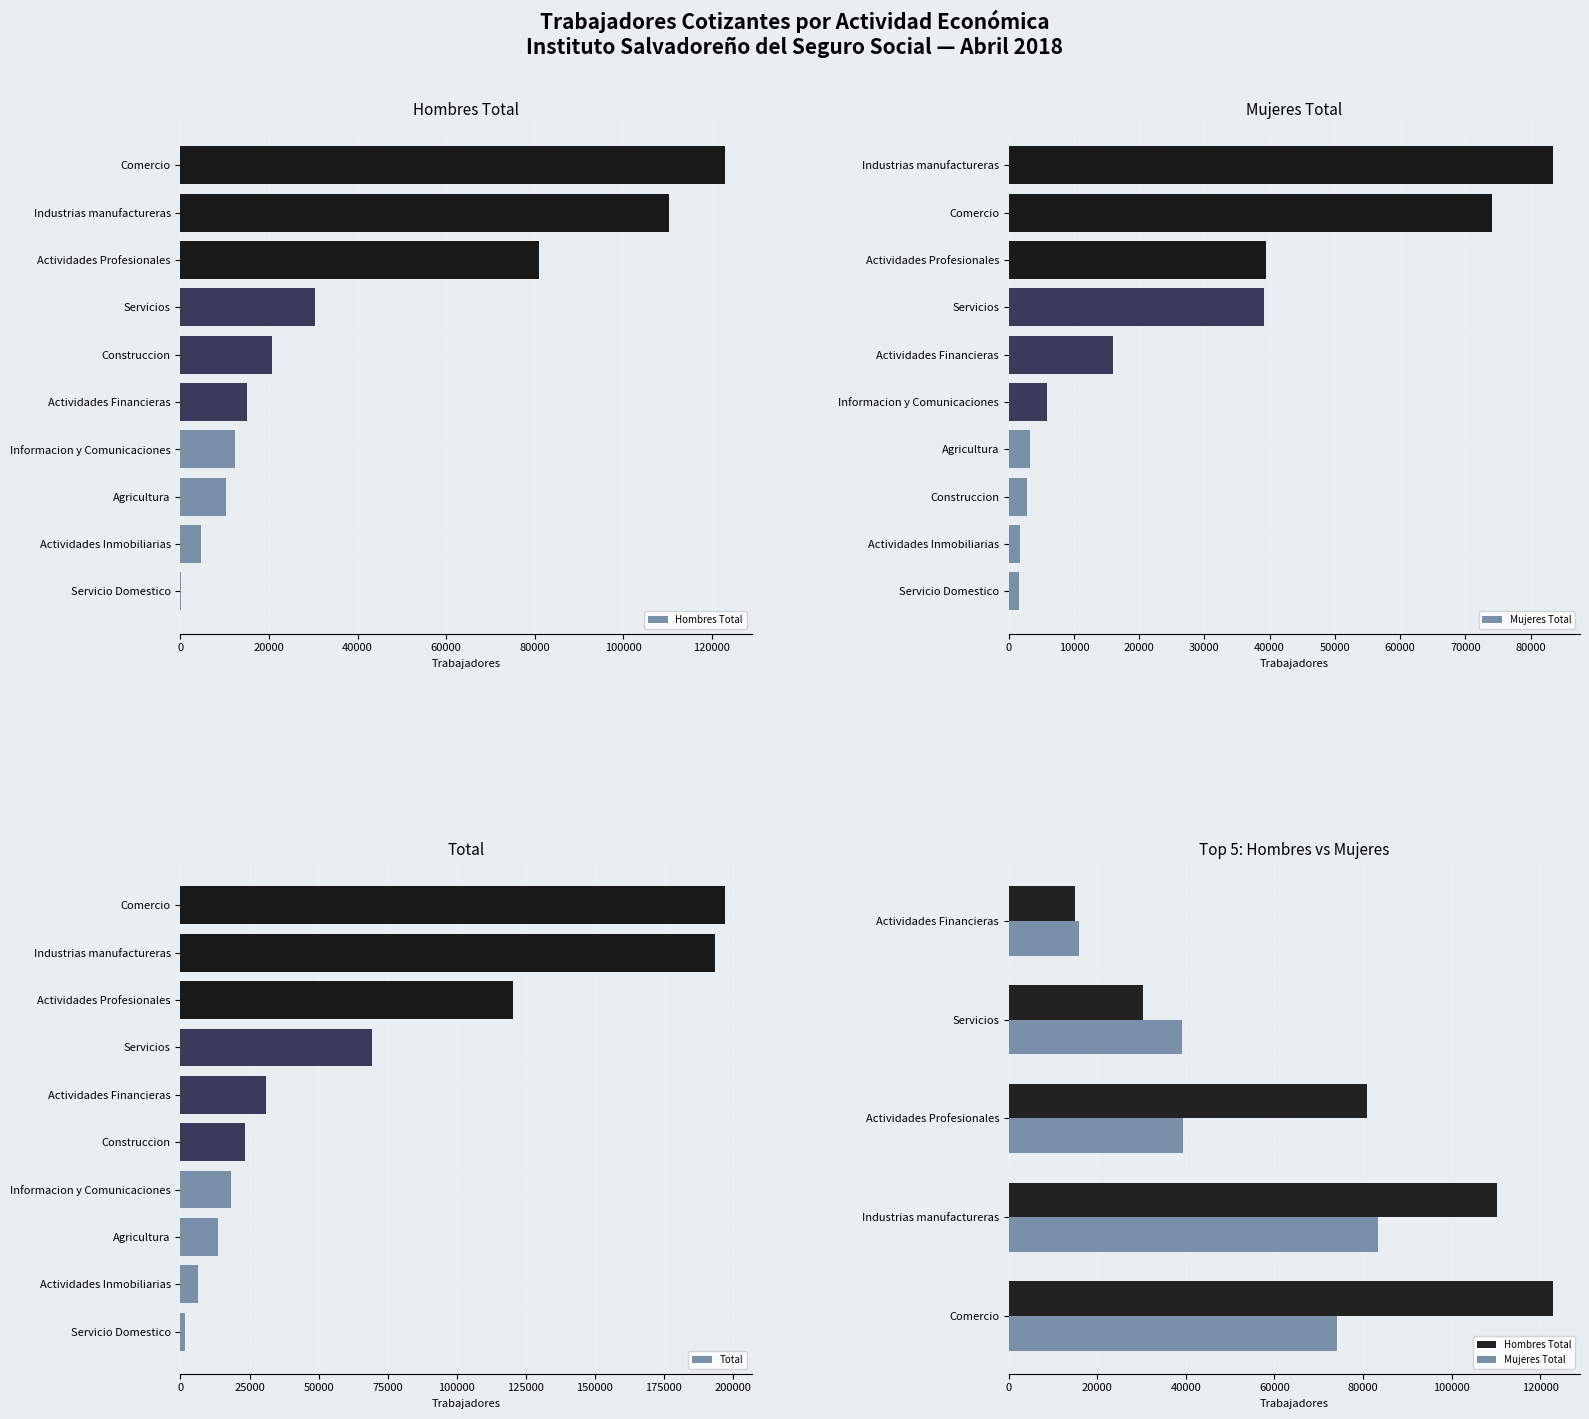

What is the average value of the Hombres Total series?

40740